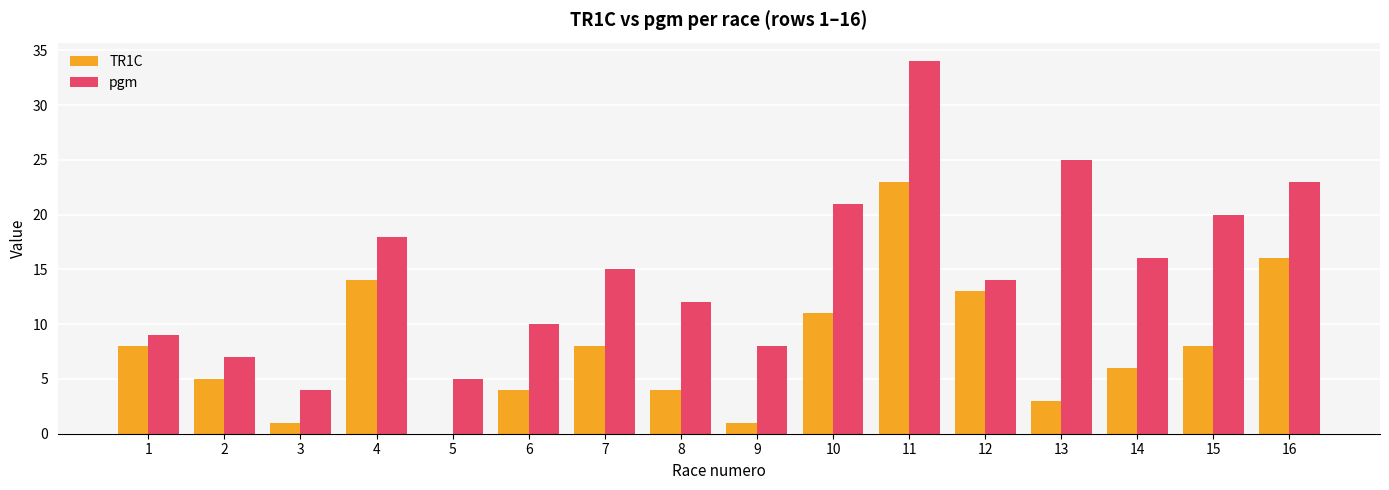

What is the highest value of the pgm series?

34